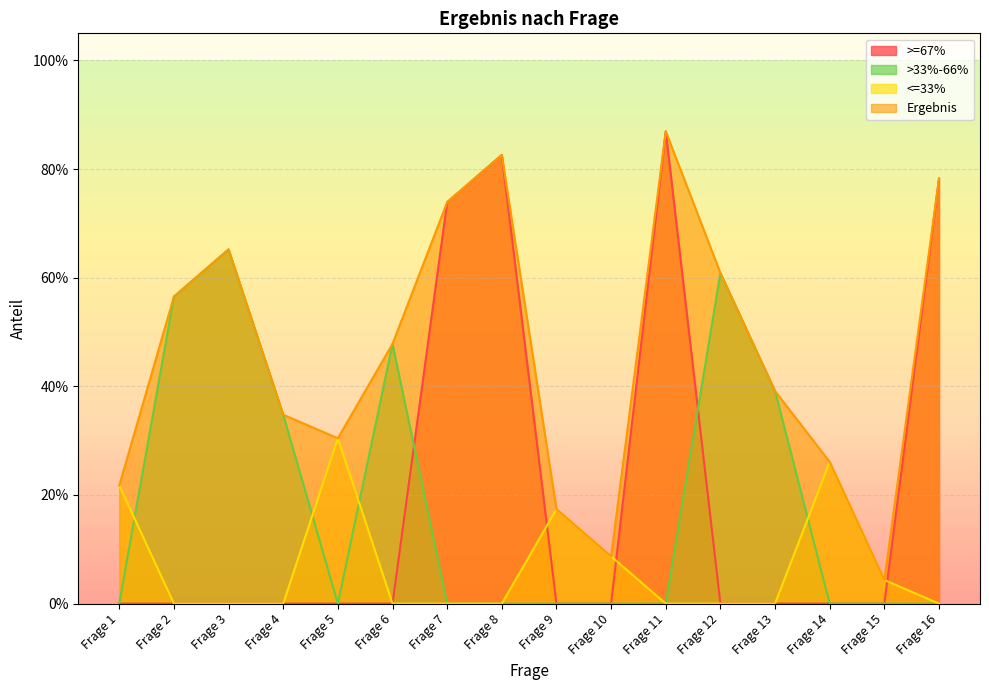

Which series changed the most between Frage 3 and Frage 16?

>=67%